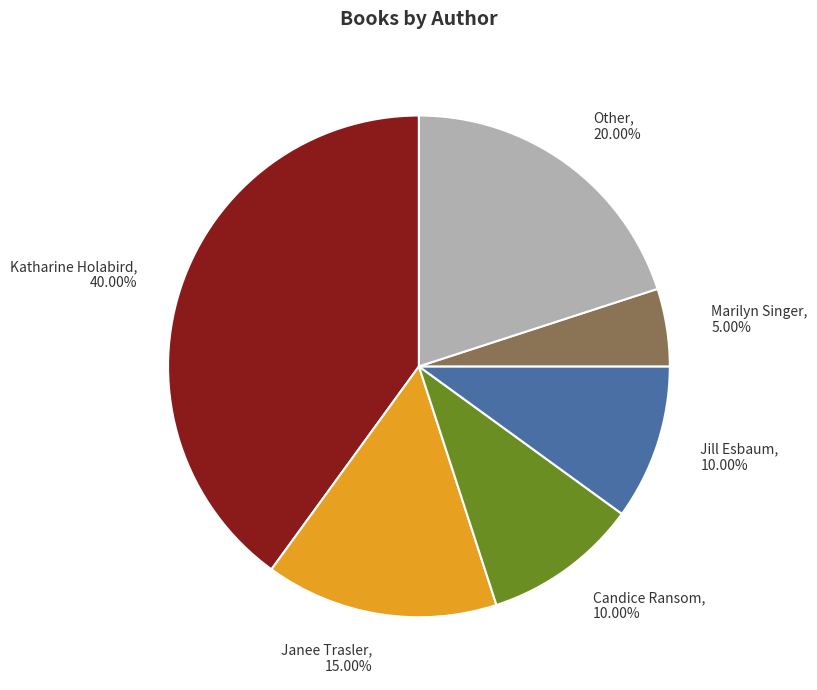

To the nearest percent, what is the average slice percentage?

17%